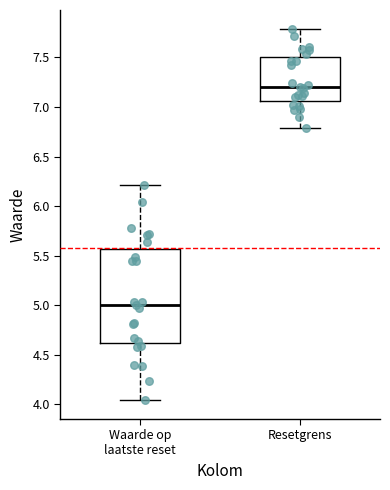

Which box has the highest median line?

Resetgrens